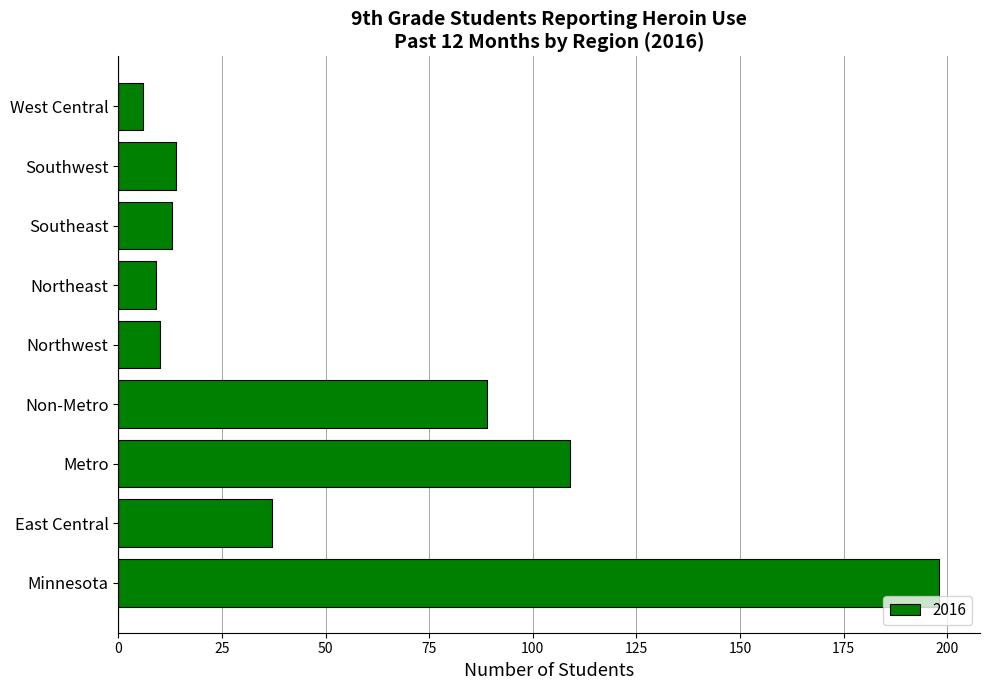

How many data points does each series have?

9